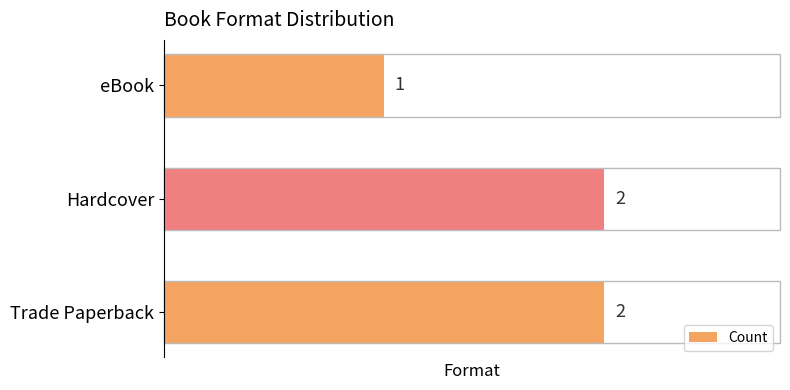

Which category has the lowest value across all series?

eBook